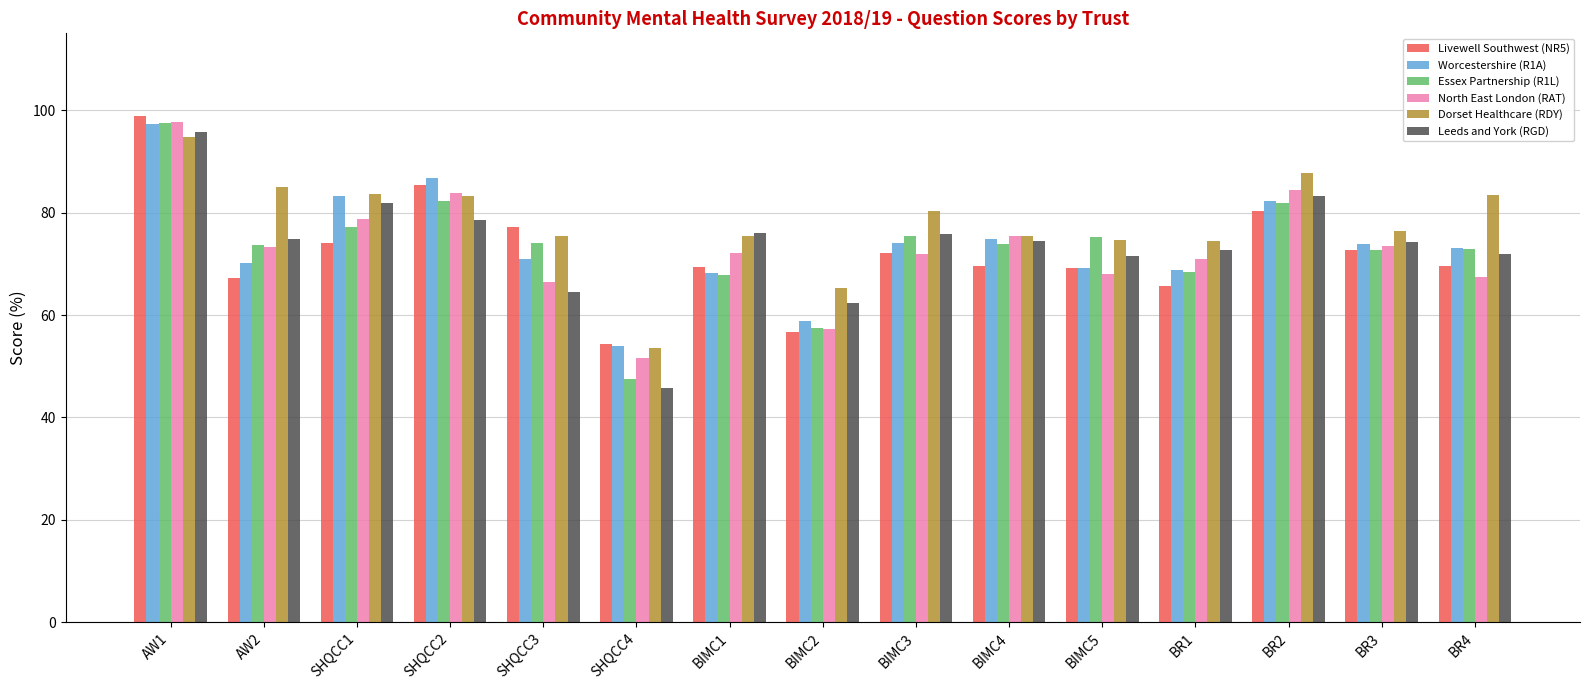

What is the spread (max minus min) of values at BR1?

8.7